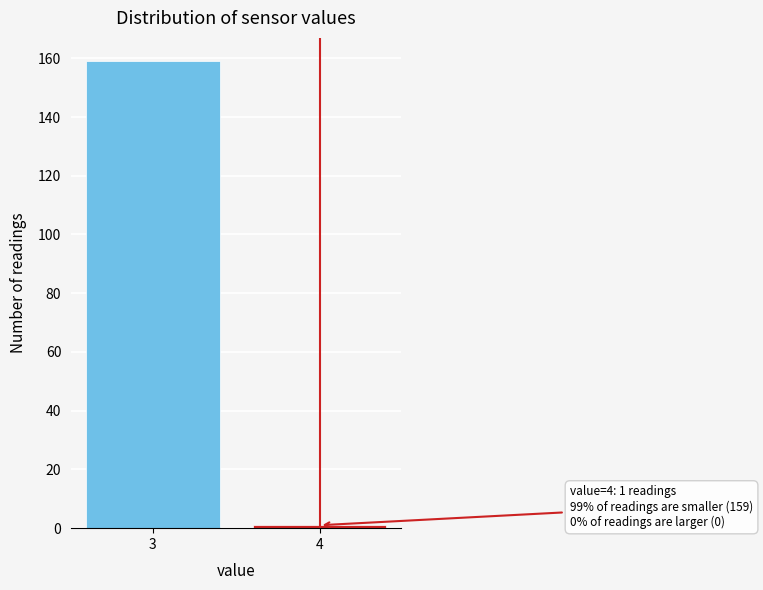

Reading left to right, extract all data points from this chart.

159	1